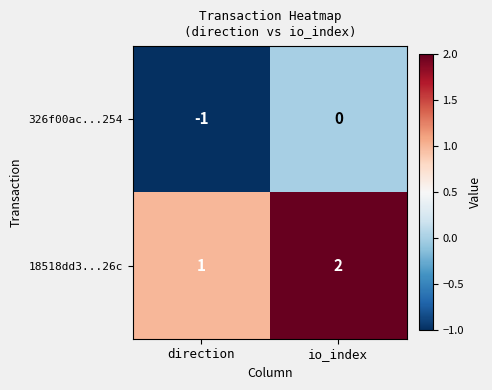

True or false: 326f00ac...254 has a value of -2 at direction.

False